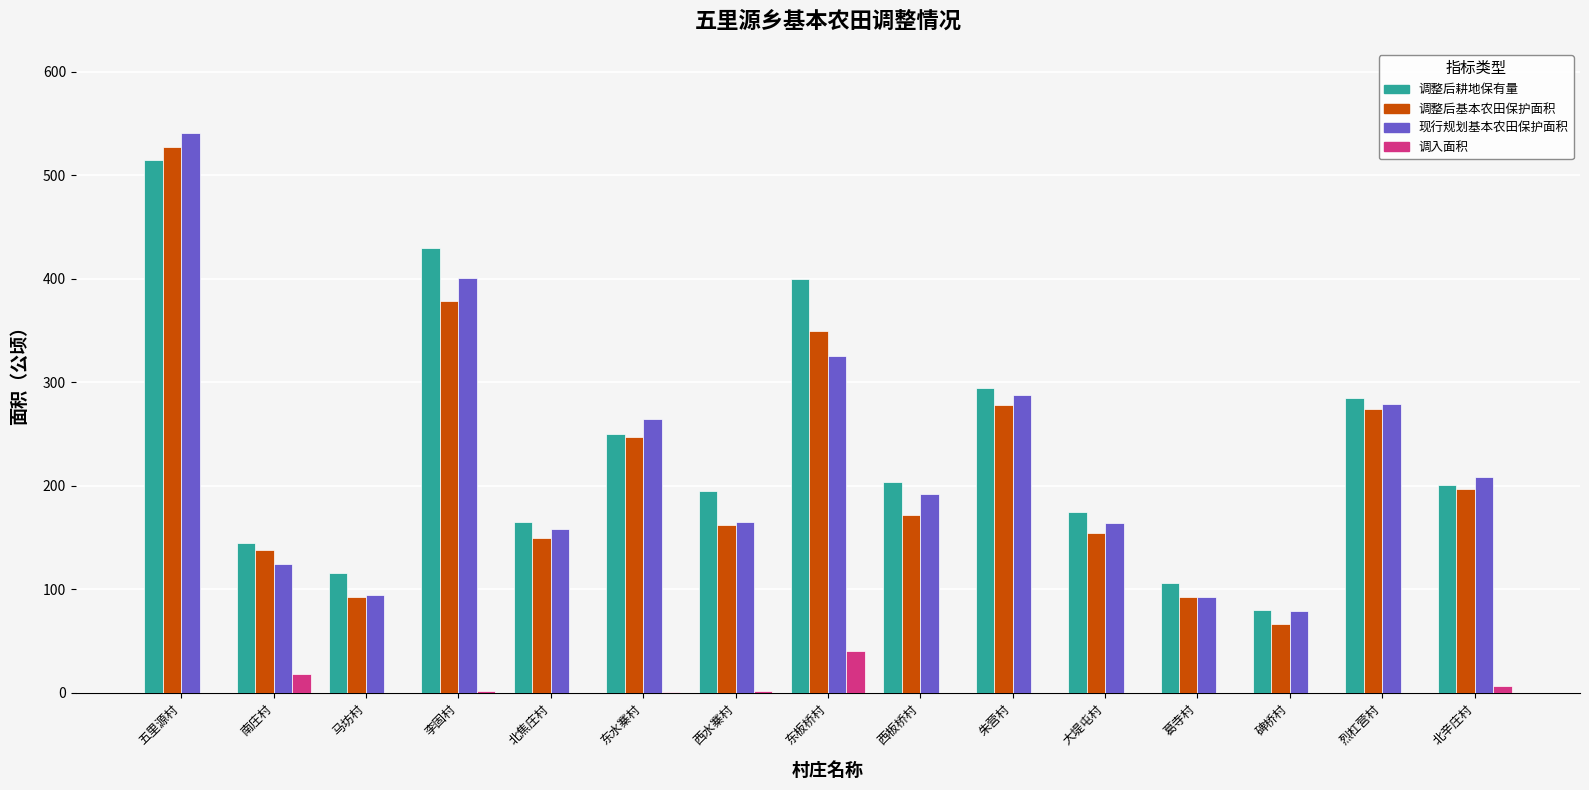

Is the value of 调整后耕地保有量 at 西水寨村 greater than the value of 调整后基本农田保护面积 at 马坊村?

Yes